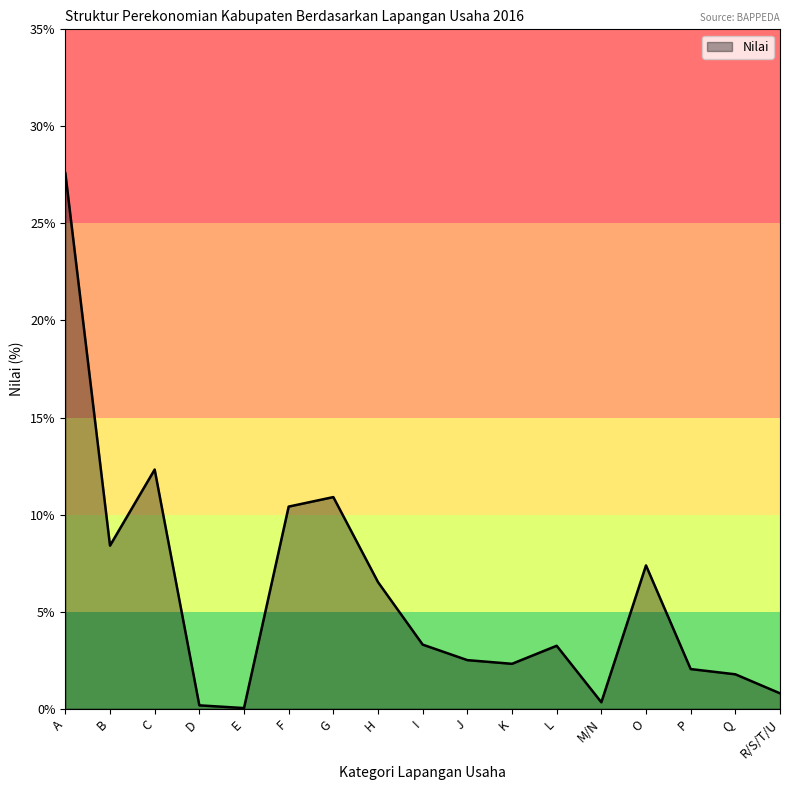

Where is the first local minimum?

B